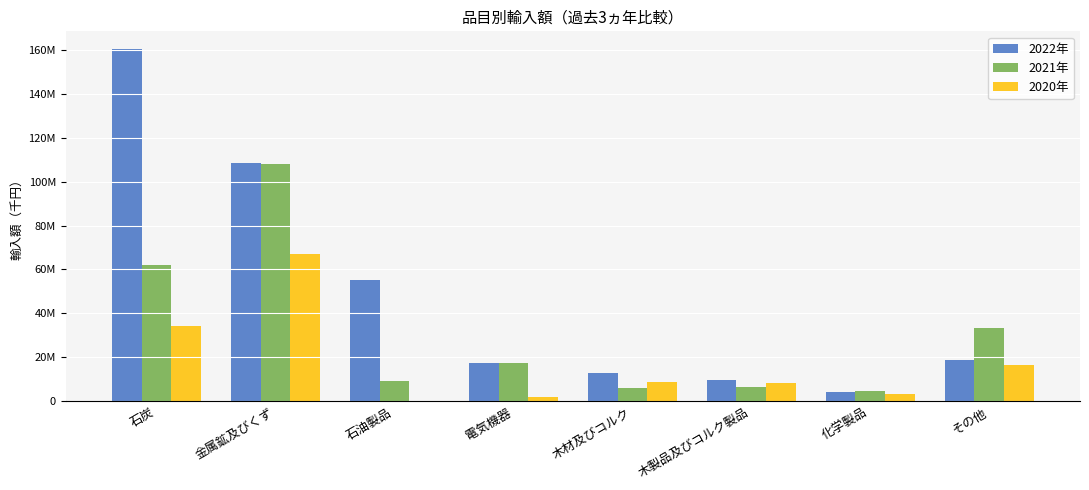

Reading left to right, transcribe all the data shown in this chart.

2022年: 石炭=160318544	金属鉱及びくず=108655166	石油製品=55126094	電気機器=17526606	木材及びコルク=12845795	木製品及びコルク製品=9779170	化学製品=4411741	その他=18943812
2021年: 石炭=62263653	金属鉱及びくず=107986713	石油製品=9413902	電気機器=17286461	木材及びコルク=6280594	木製品及びコルク製品=6648087	化学製品=4503663	その他=33303920
2020年: 石炭=34452602	金属鉱及びくず=67203188	石油製品=350542	電気機器=2068030	木材及びコルク=8694434	木製品及びコルク製品=8340346	化学製品=3540589	その他=16430593